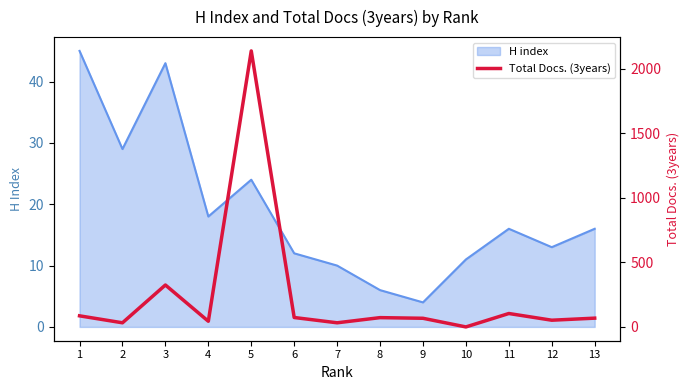

How many lines are shown in the chart?

2